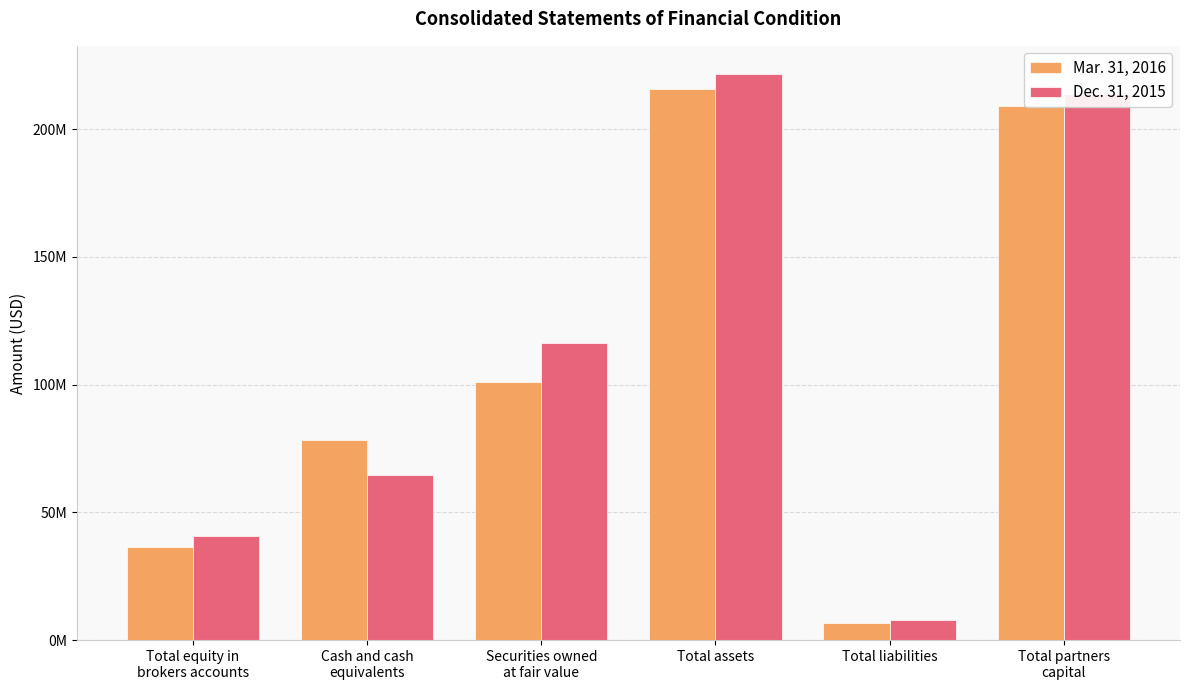

What is the approximate value of Mar. 31, 2016 at Securities owned
at fair value?

101090570